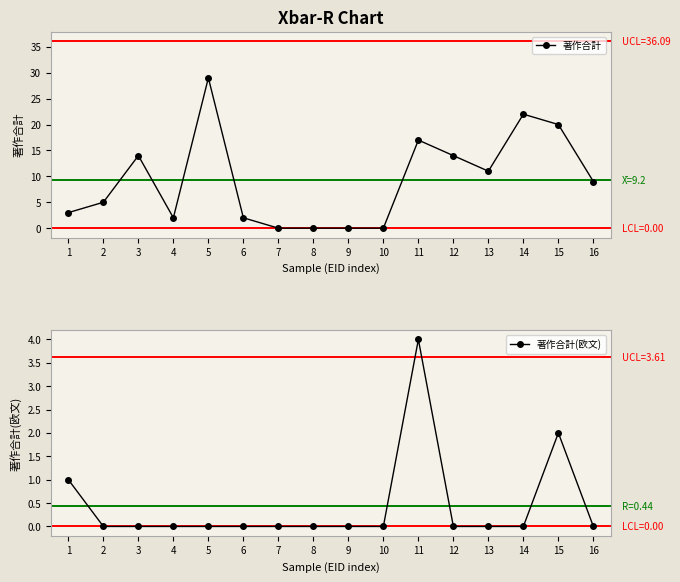

True or false: 著作合計 has a value of 20 at 15.

True